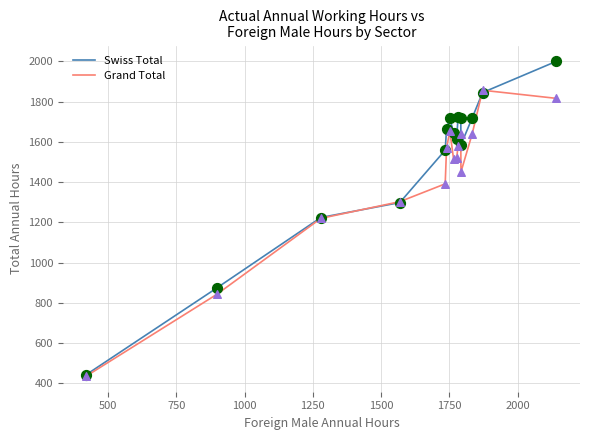

Which series has the largest range (max minus min)?

Swiss Total